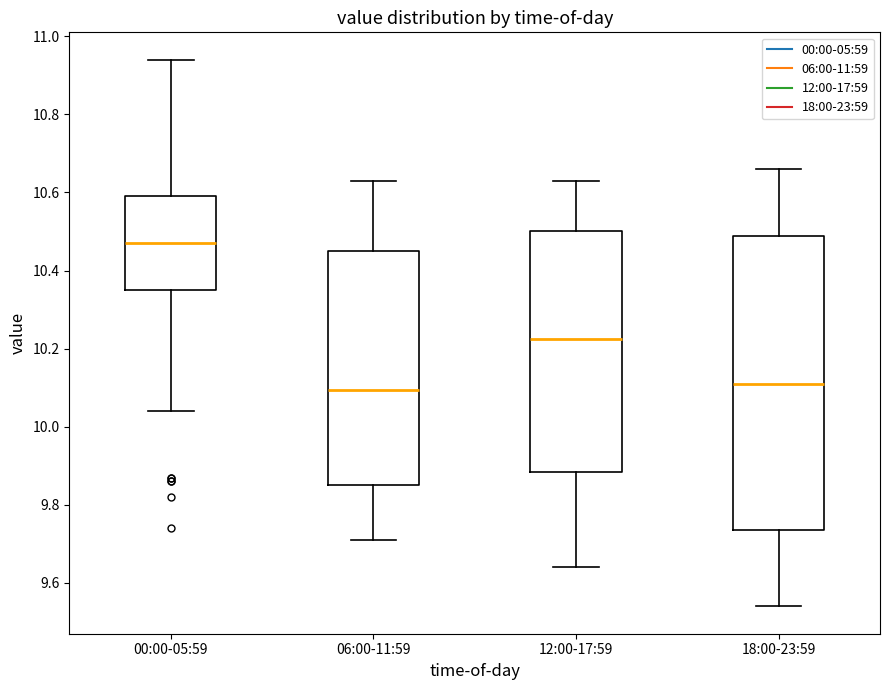

Reading left to right, transcribe this box plot: for each box, give where its median line is, the range the box spans, and where its two whiskers end, as read against the y-axis. The values are not printed on the chart, so give them approximately, as read against the axis.

00:00-05:59: median 10.48, box 10.36 to 10.60, whiskers 10.04 to 10.94
06:00-11:59: median 10.10, box 9.86 to 10.46, whiskers 9.72 to 10.64
12:00-17:59: median 10.22, box 9.88 to 10.50, whiskers 9.64 to 10.64
18:00-23:59: median 10.12, box 9.74 to 10.48, whiskers 9.54 to 10.66